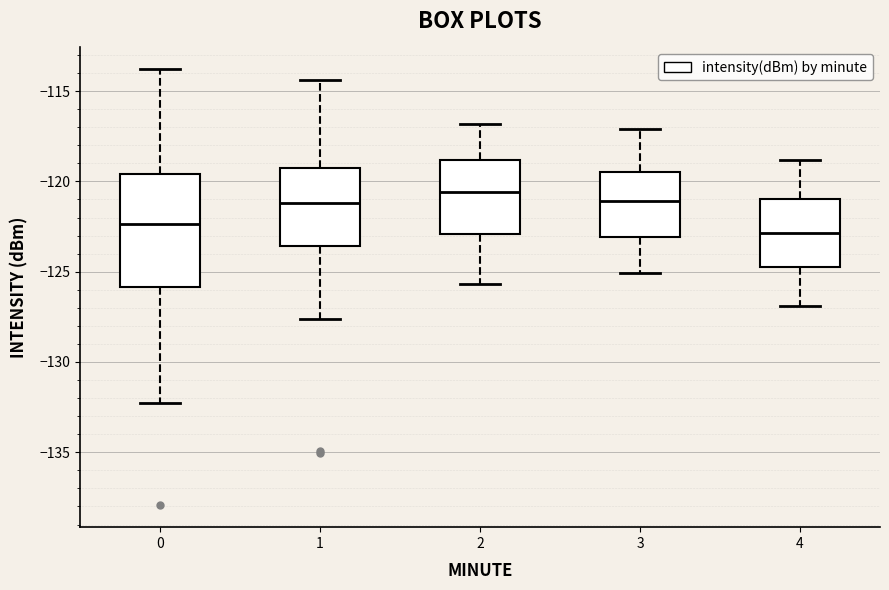

Where is the upper edge of the box at x = 2 on the y-axis? The values are not printed on the chart, so give them approximately, as read against the axis.

-119.0